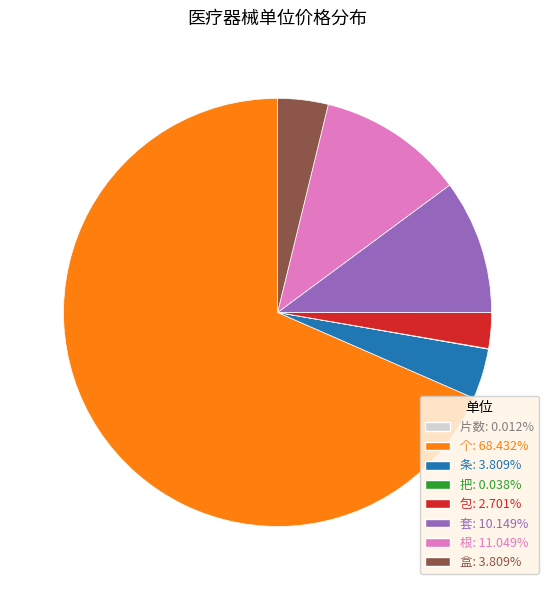

Does 个: 68.432% account for over 50% of the chart?

Yes